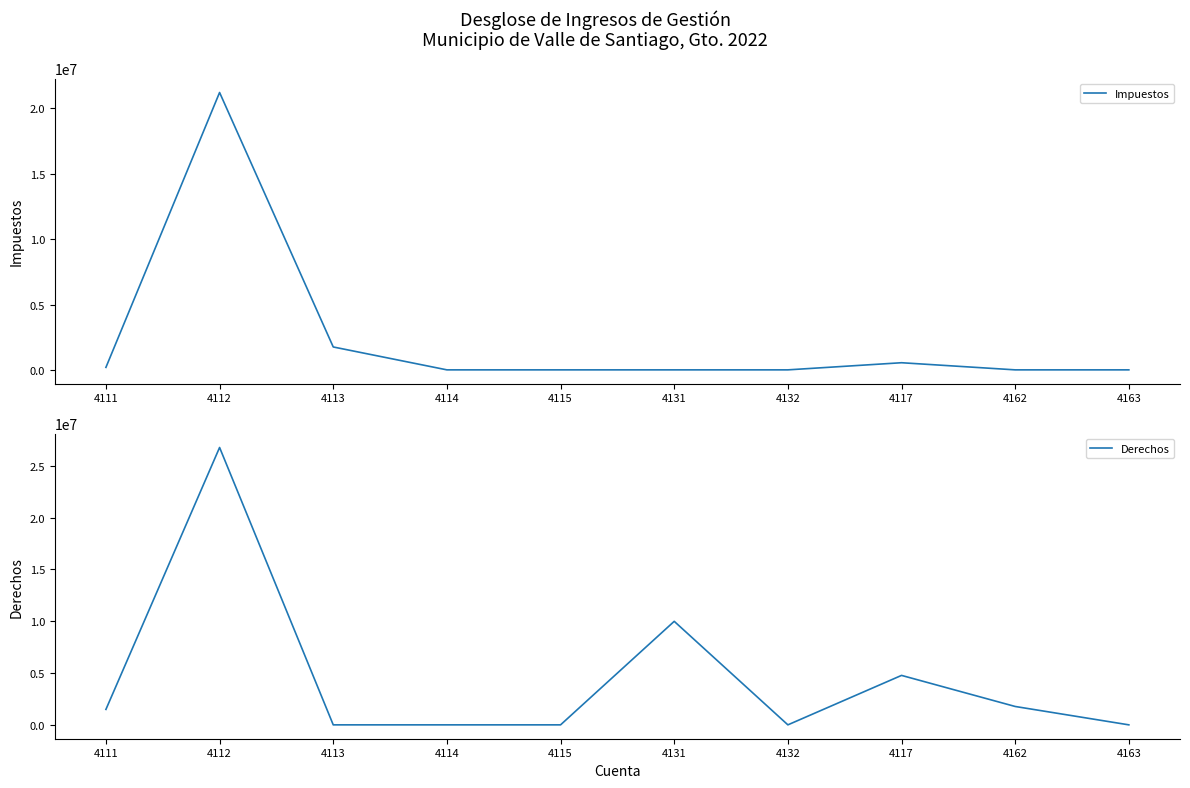

Is the value of Impuestos at 4163 greater than the value of Derechos at 4114?

No